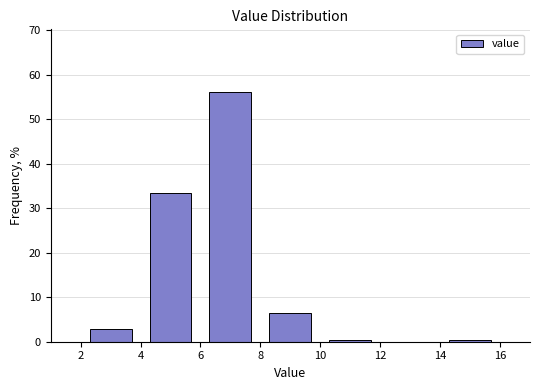

How tall is the bar that spans 2 to 4 on the x-axis? The values are not printed on the chart, so give them approximately, as read against the axis.

3